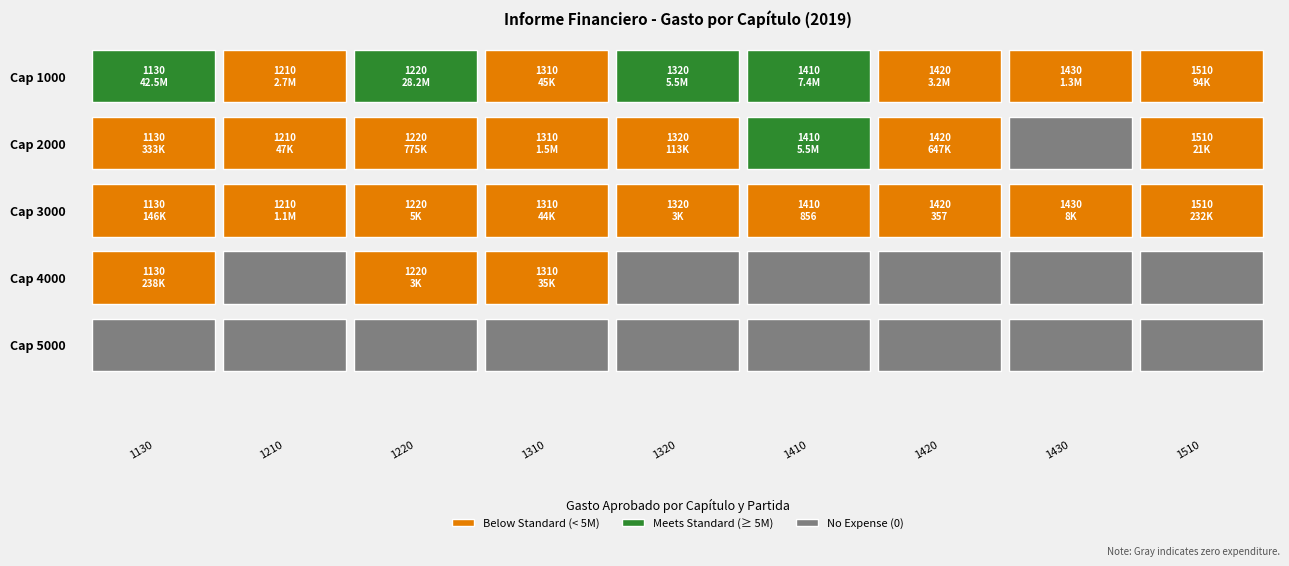

How many series are shown in this chart?

5